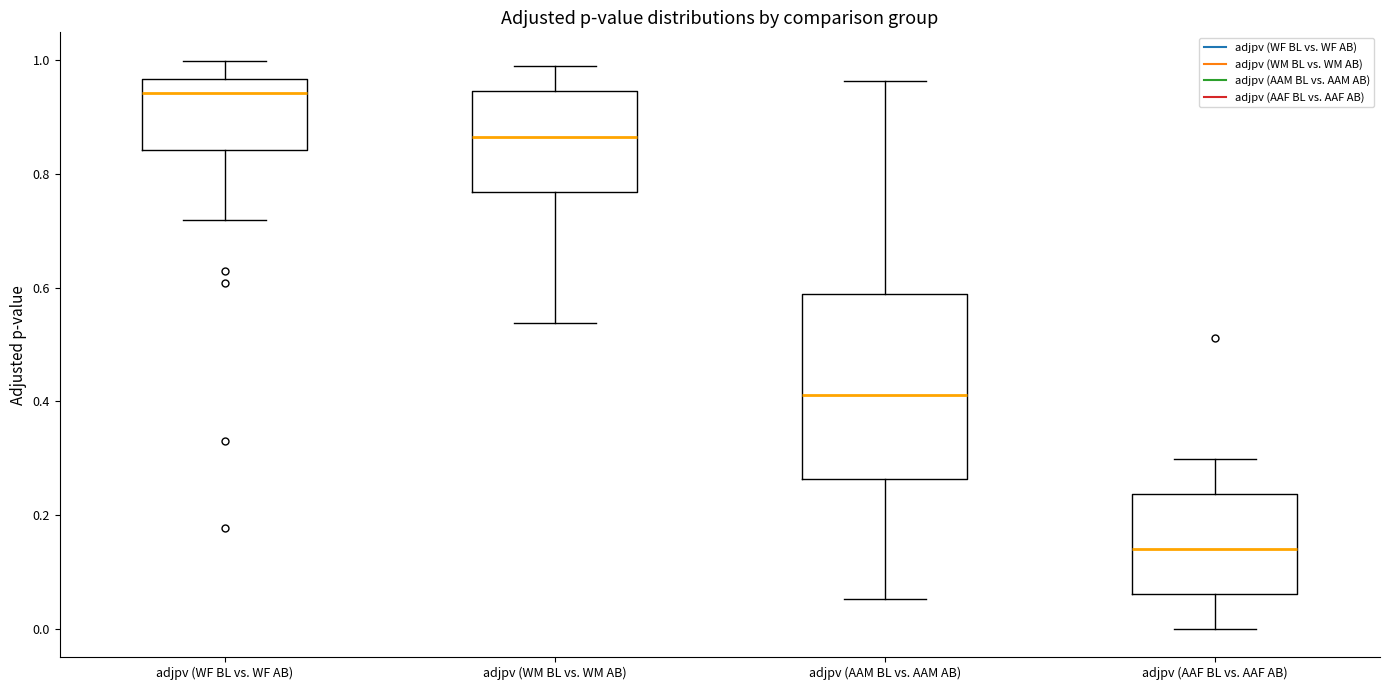

Where is the lower edge of the box for adjpv (WM BL vs. WM AB) on the y-axis? The values are not printed on the chart, so give them approximately, as read against the axis.

0.76